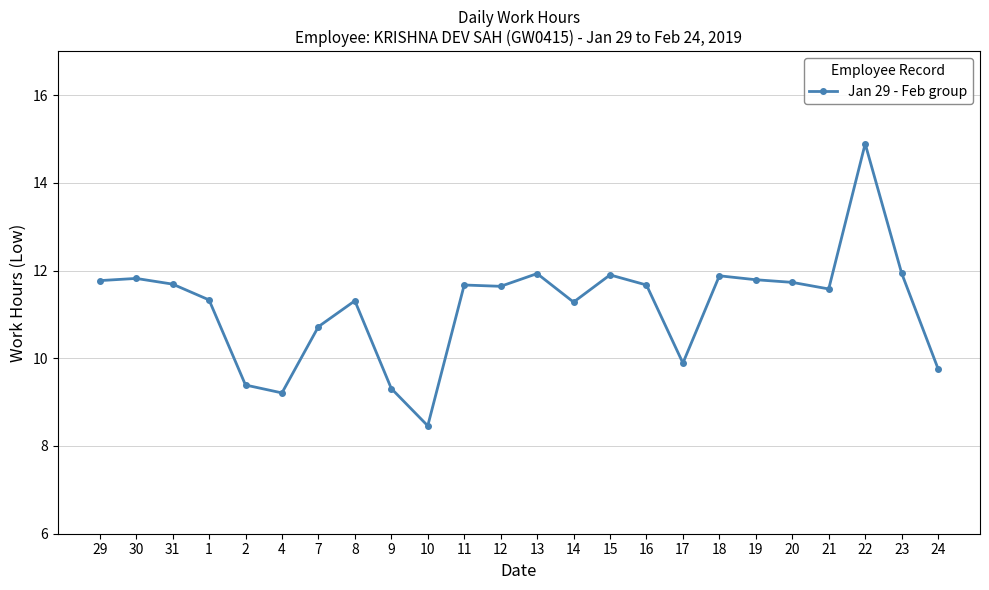

What is the value of the 17th point from the left?

9.9